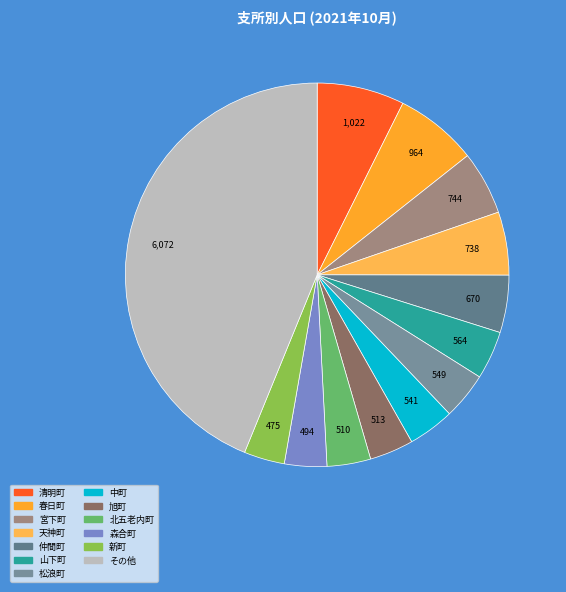

How many segments does this pie chart have?

13